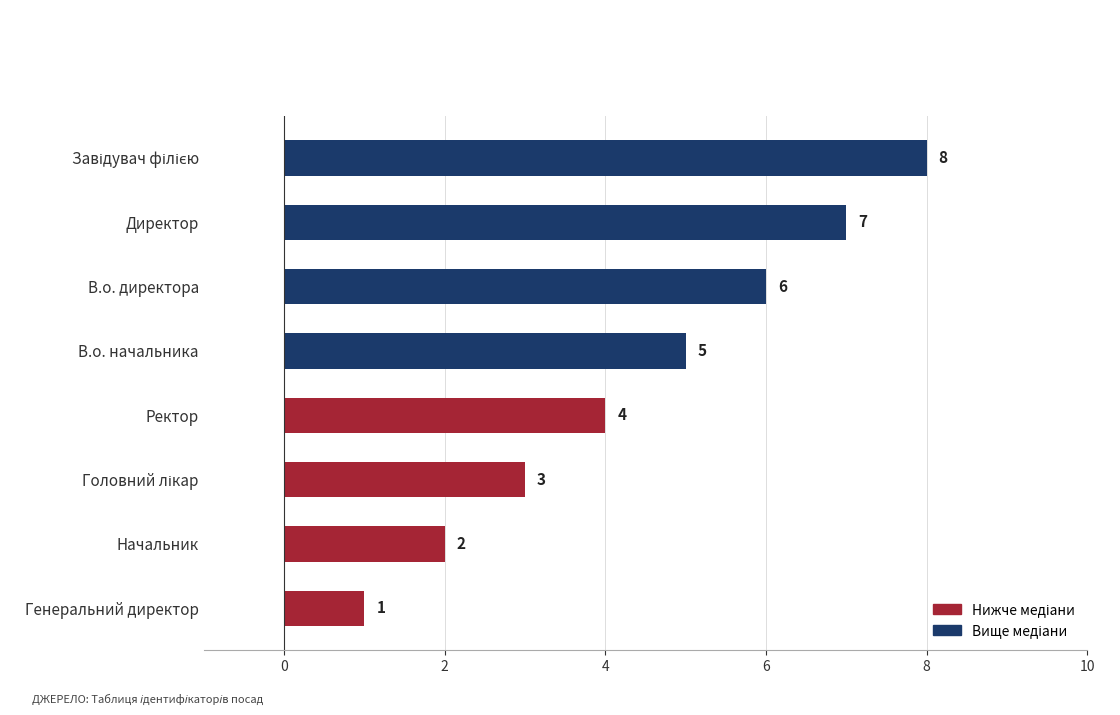

The chart shows a value of 9 at В.о. директора. True or false?

False